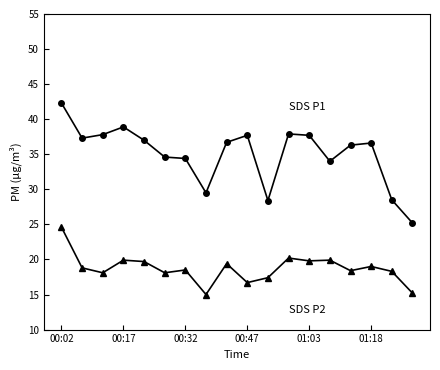

What is the maximum value shown in the chart?

42.3